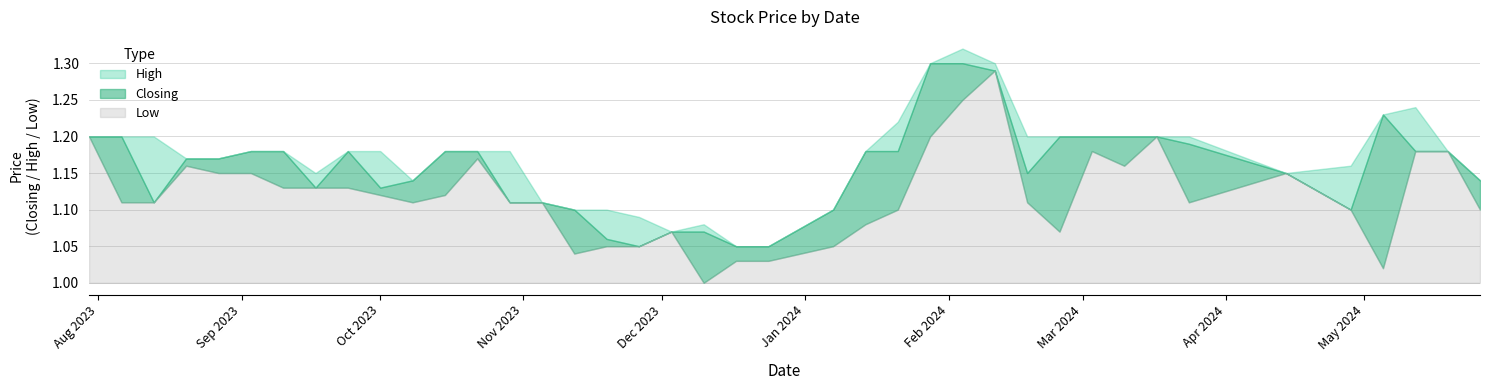

What is the total value across all series at 34?

3.5